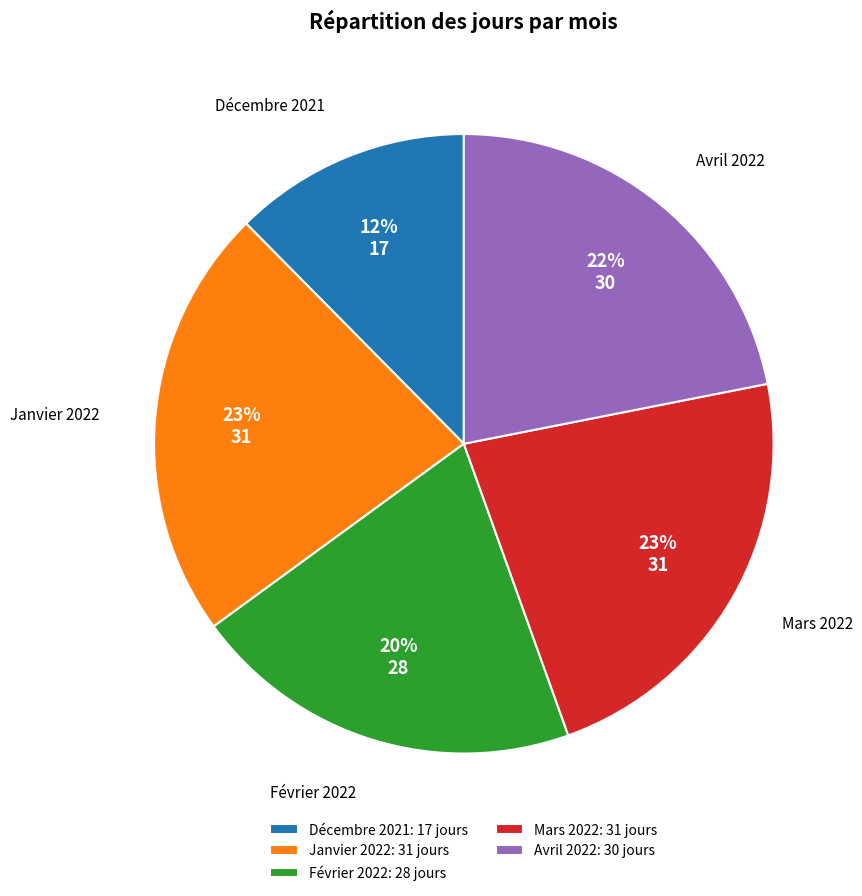

Which slice is the smallest?

Décembre 2021